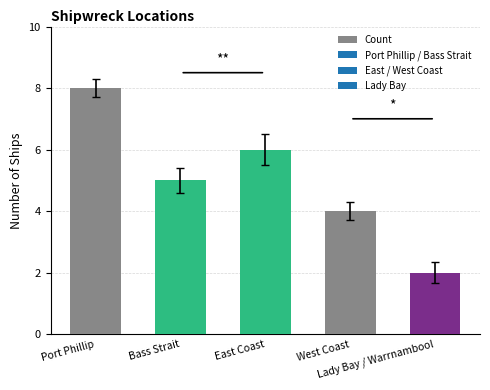

What position from the left is Lady Bay / Warrnambool?

5